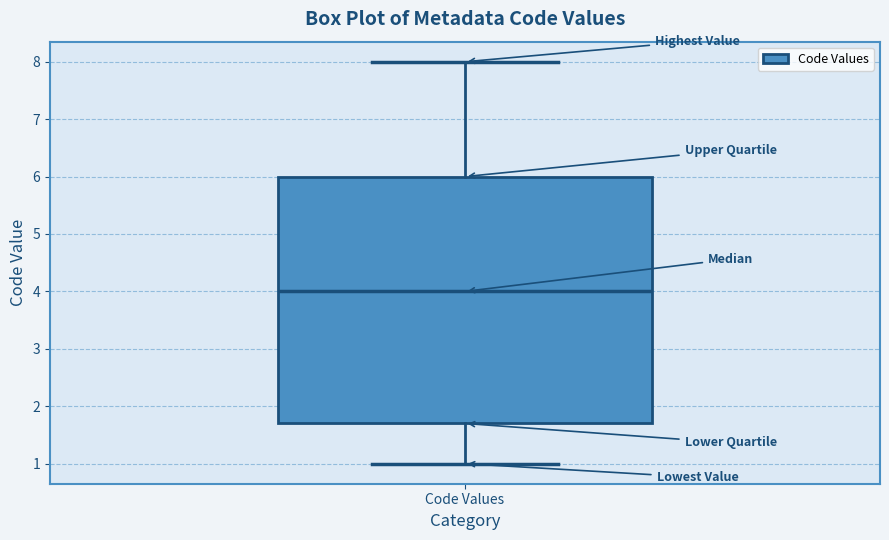

Where does the median line of the box for Code Values sit on the y-axis? The values are not printed on the chart, so give them approximately, as read against the axis.

4.0